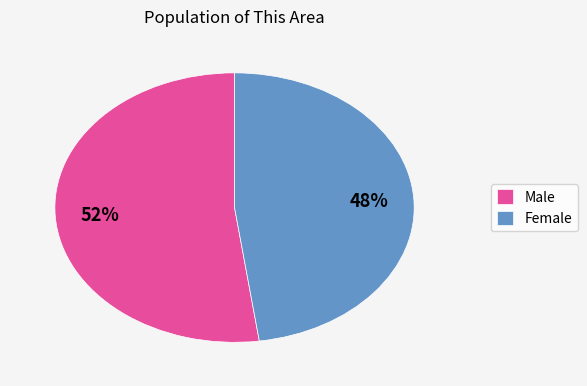

Between Female and Male, which is larger?

Male